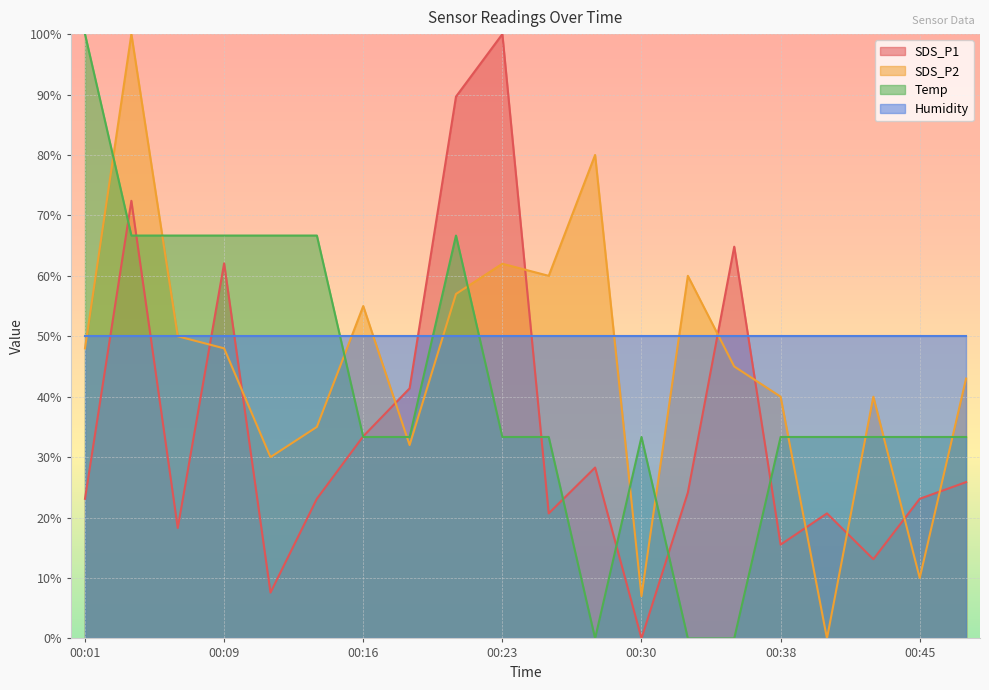

Does the chart display data point markers on the line(s)?

No